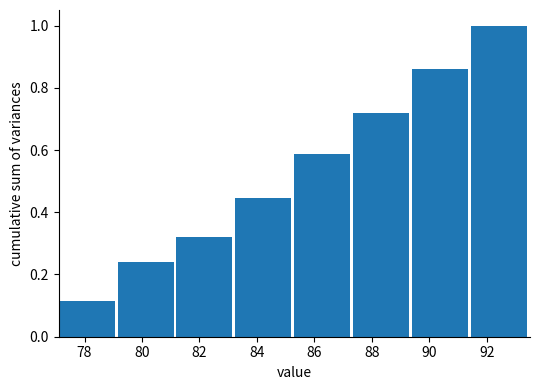

Over which range of the x-axis is the bar tallest?

91.45 to 93.50